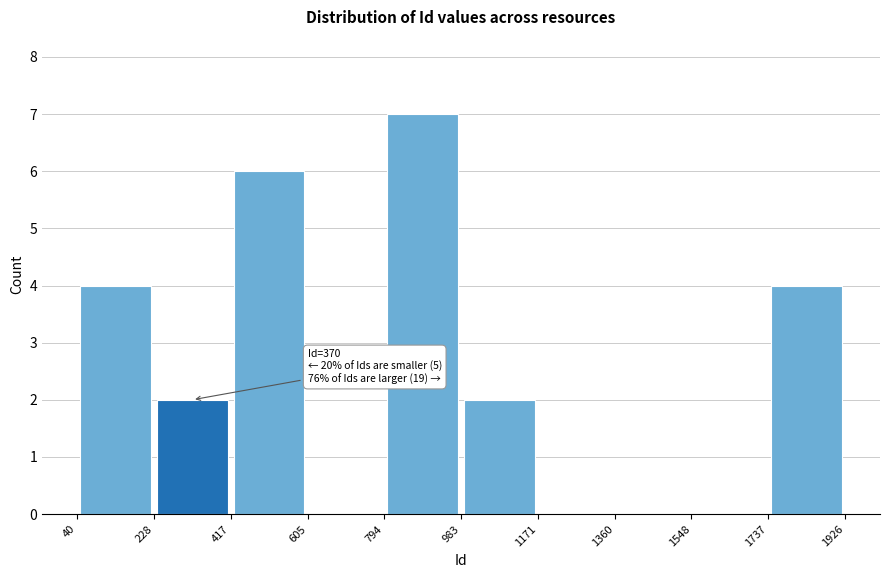

Over which range of the x-axis is the bar tallest?

794 to 983